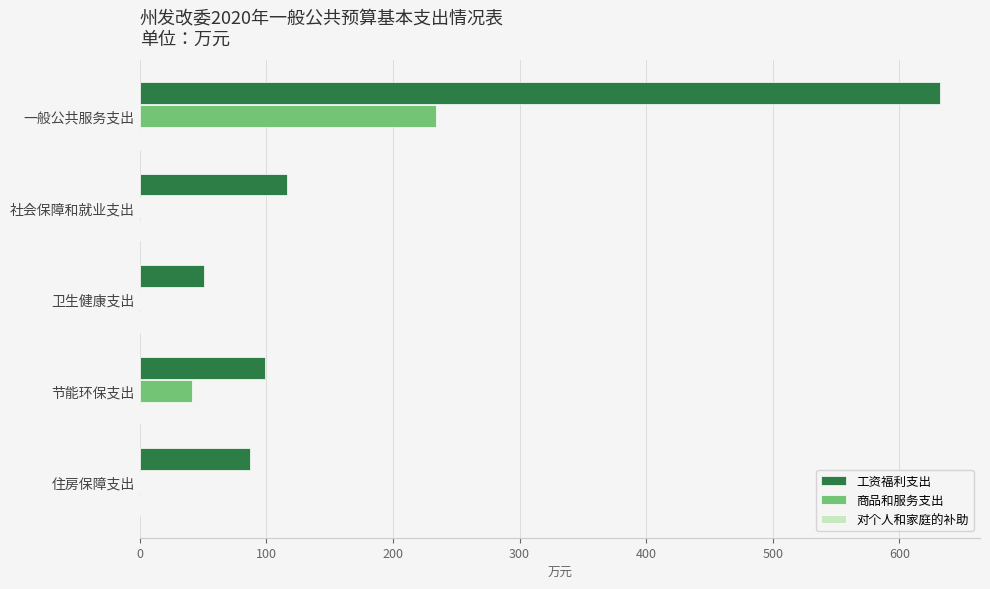

At which category does the chart reach its peak across all series?

一般公共服务支出